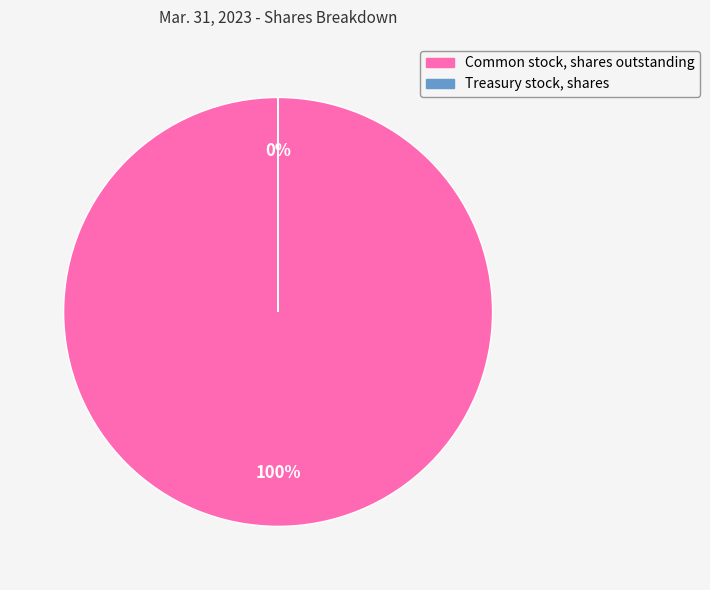

What portion of the pie excludes Treasury stock, shares?

100.0%